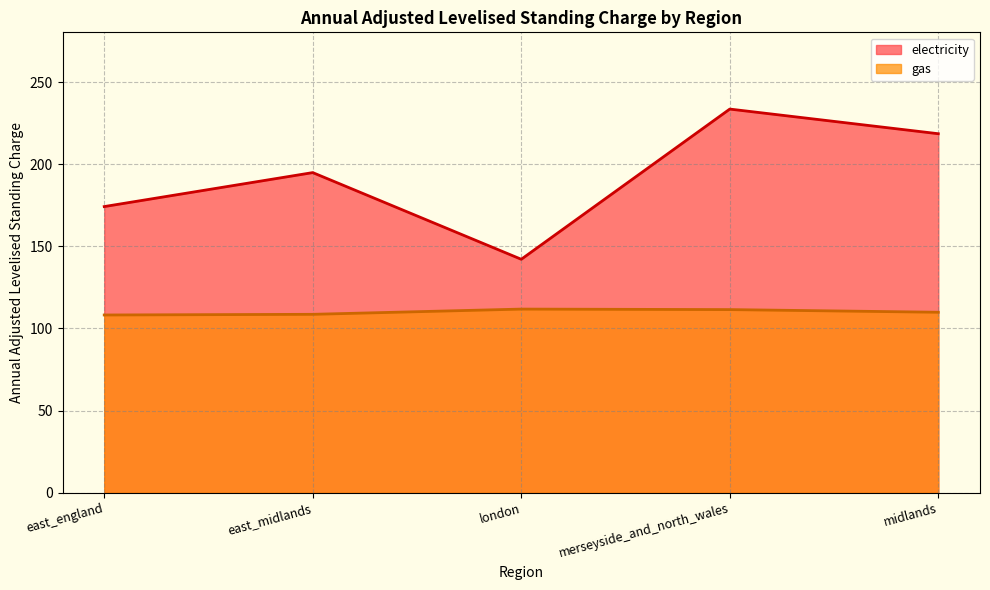

Reading left to right, extract all data points from this chart.

electricity: 174.2	194.9	142.1	233.5	218.5
gas: 108.2	108.6	111.8	111.5	109.9